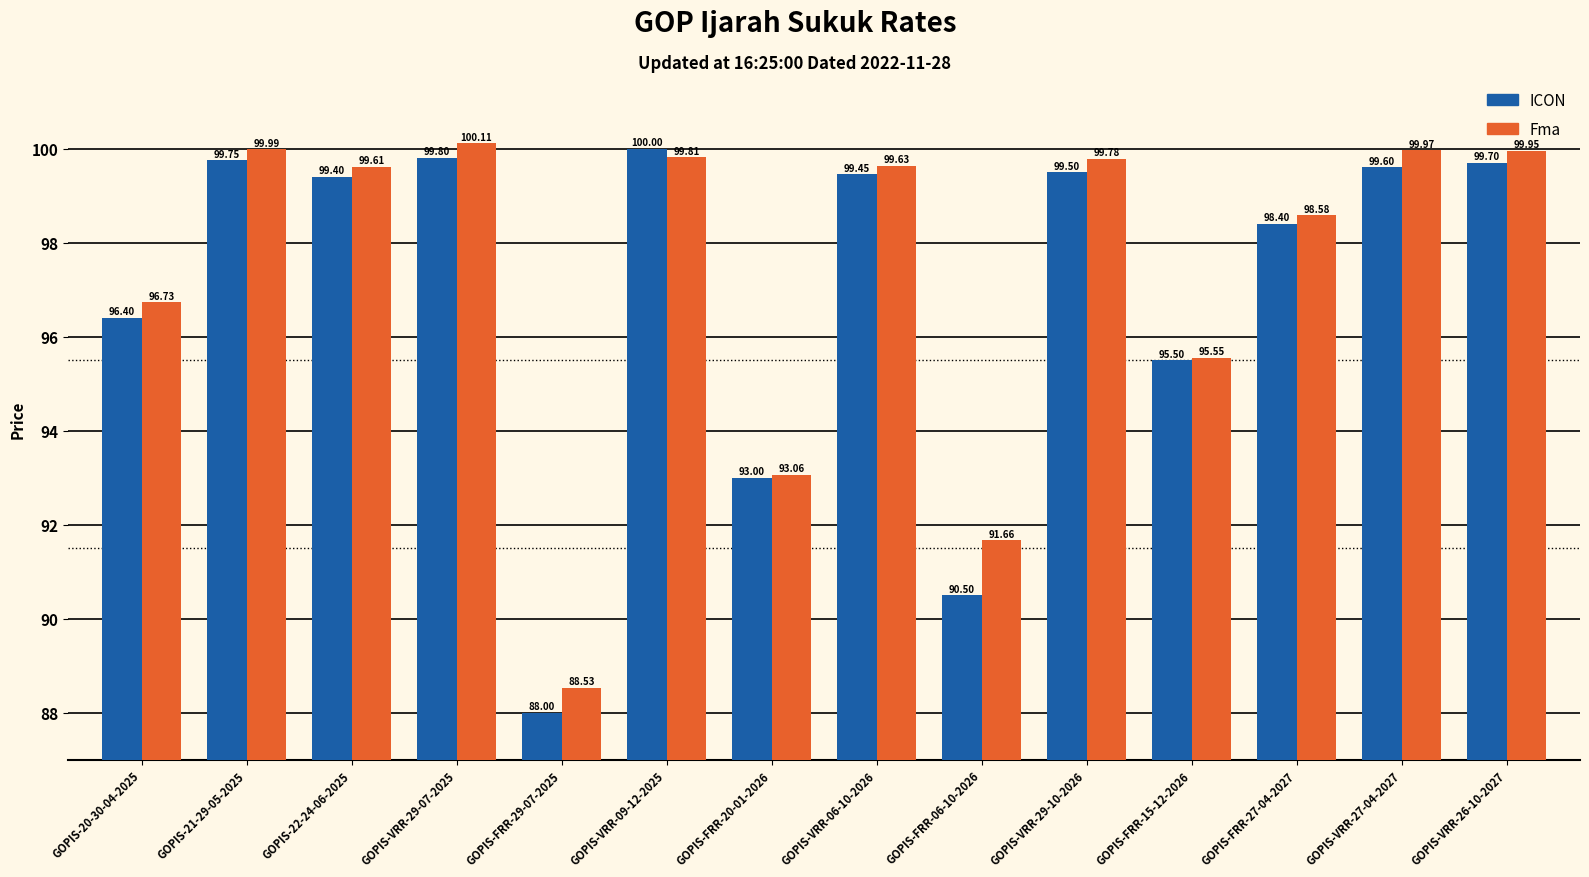

What is the label of the 11th bar from the right?

GOPIS-VRR-29-07-2025